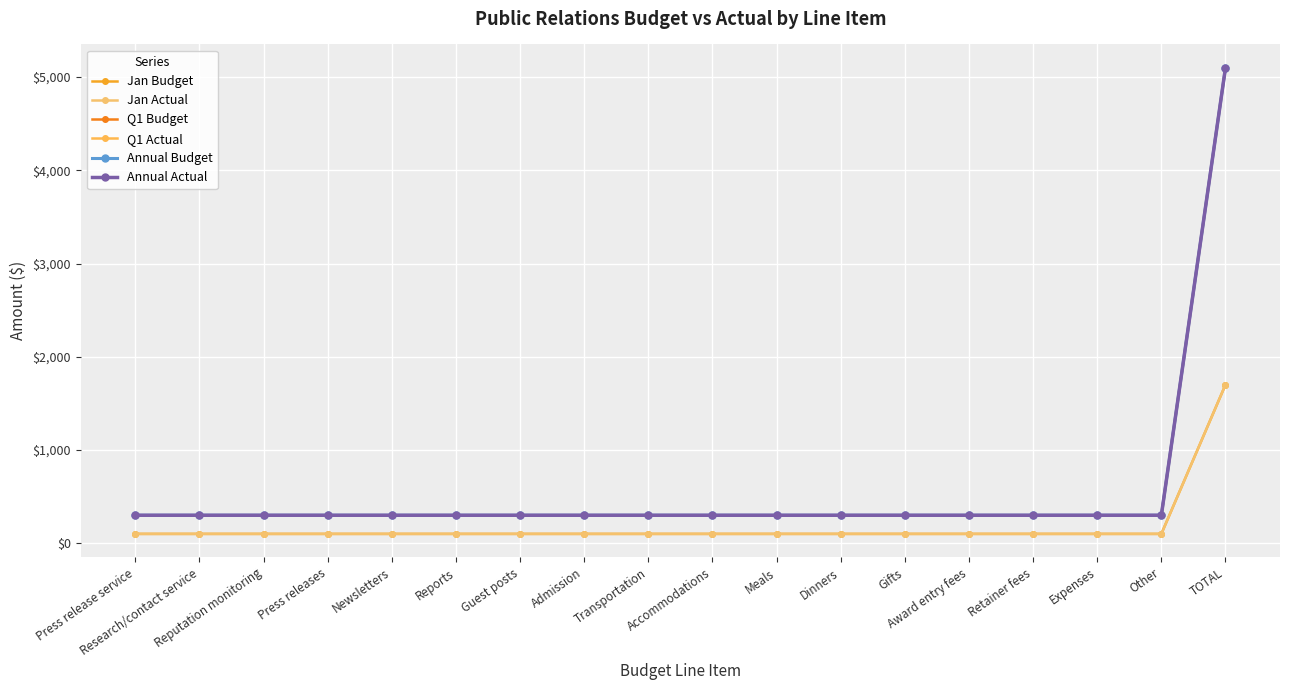

What position from the left is Meals?

11